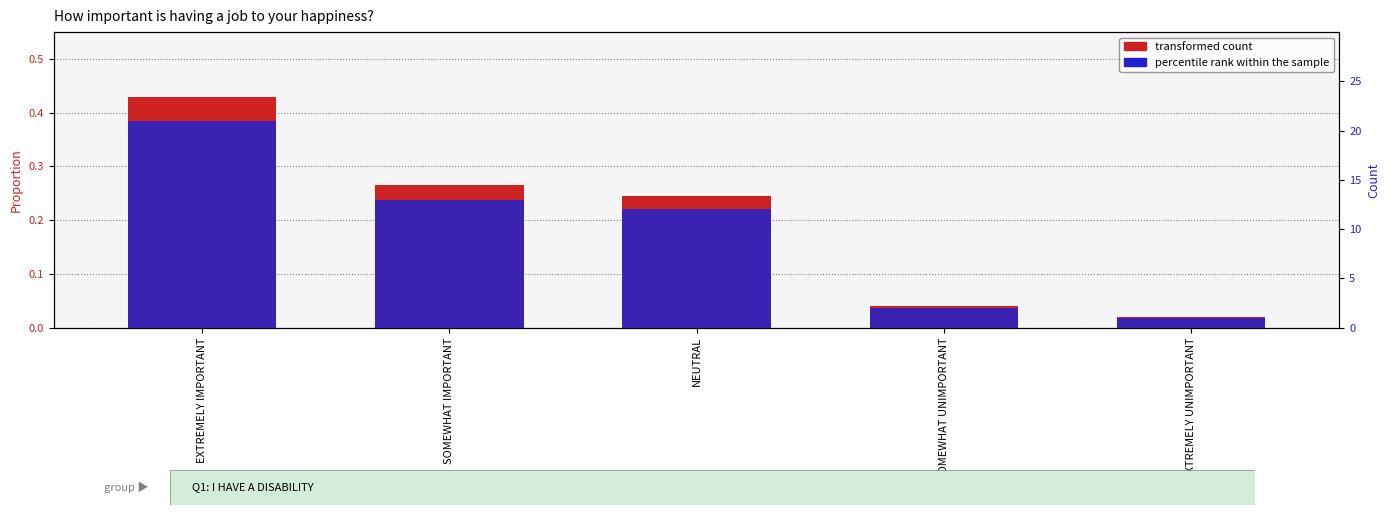

Which series changed the most between SOMEWHAT IMPORTANT and SOMEWHAT UNIMPORTANT?

percentile rank within the sample